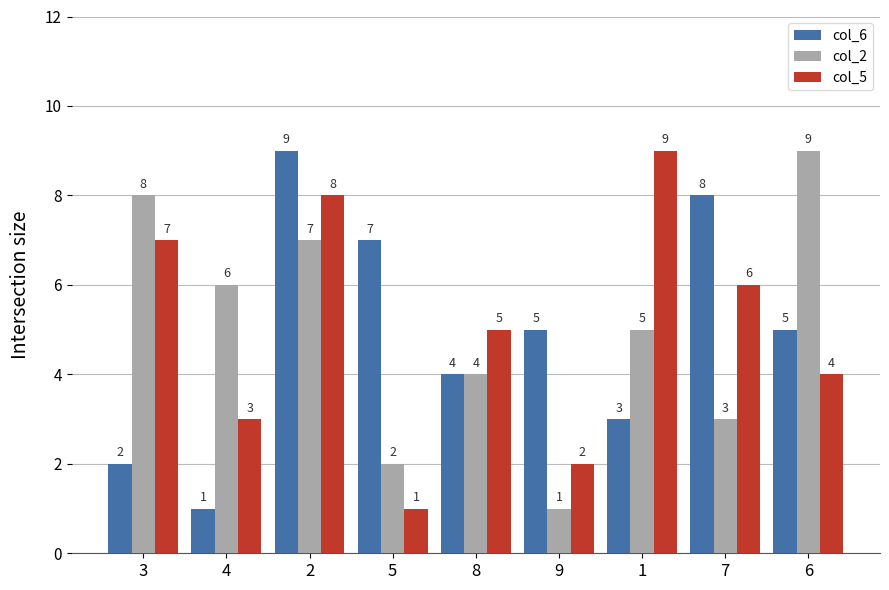

What is the sum of all col_2 values?

45